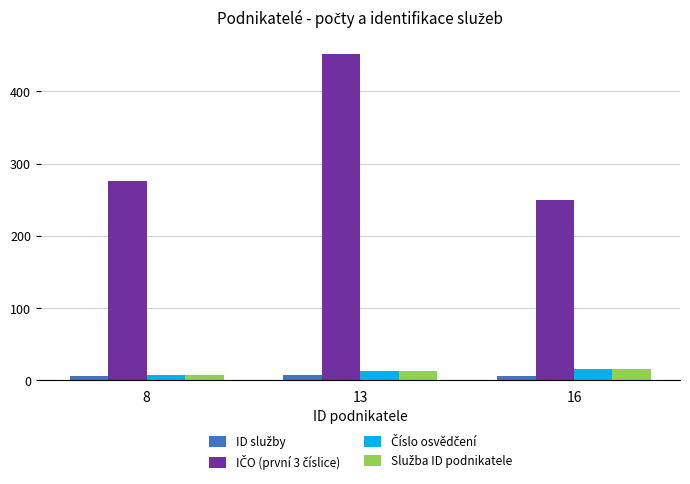

At which category is the sum across all series the highest?

13